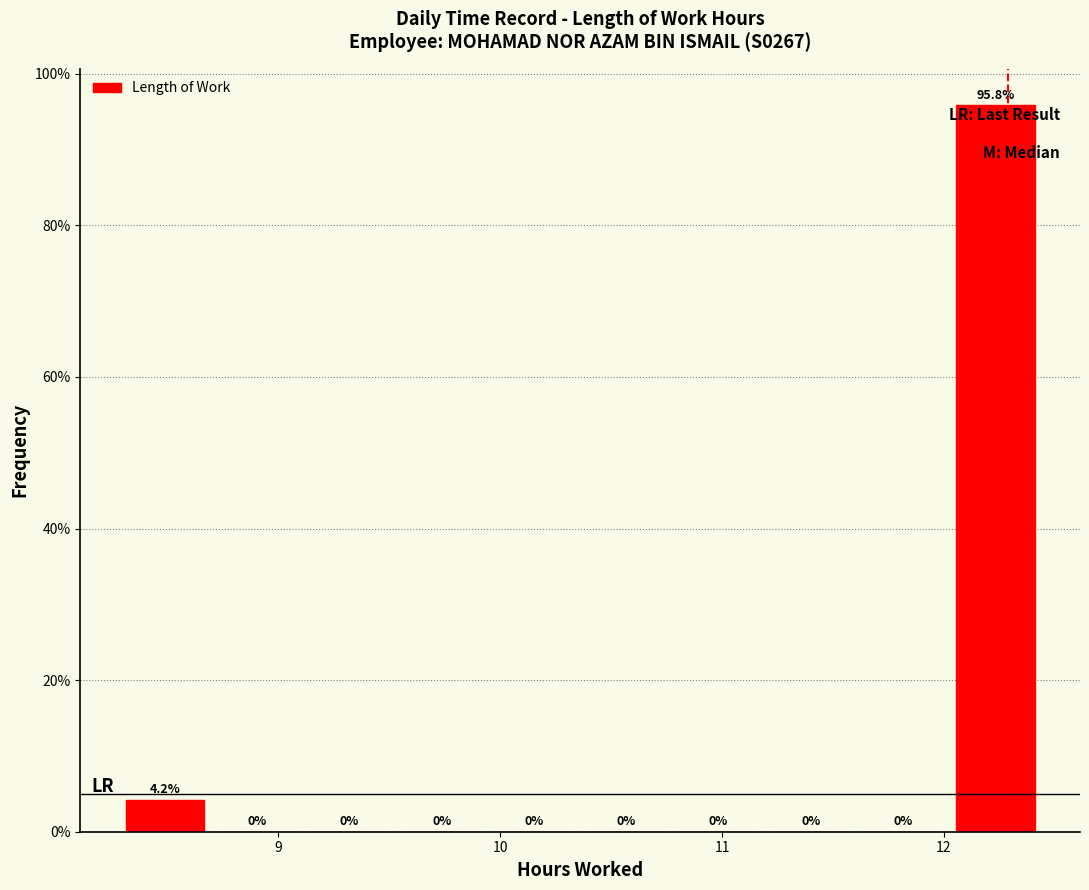

How tall is the bar that spans 12.0 to 12.4 on the x-axis? The bar edges are not printed on the chart, so give them approximately, as read against the axis.

95.8